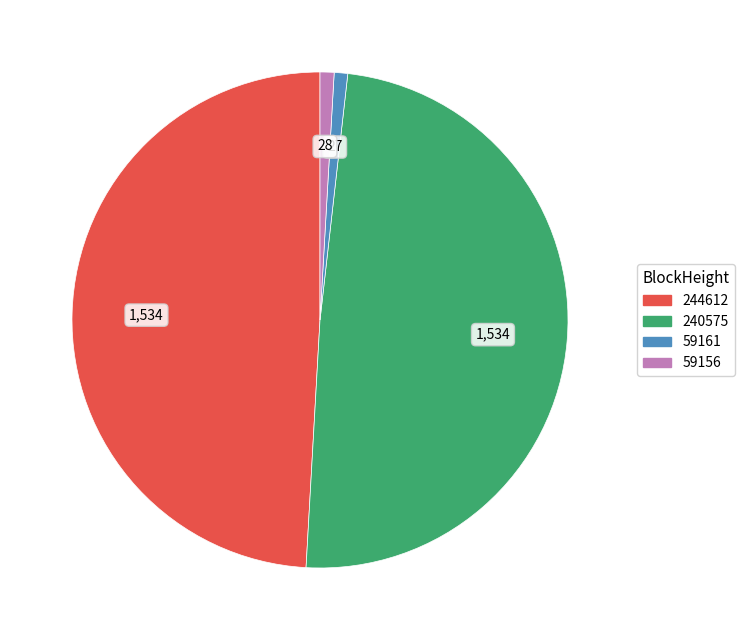

Is there a majority slice in this chart?

No